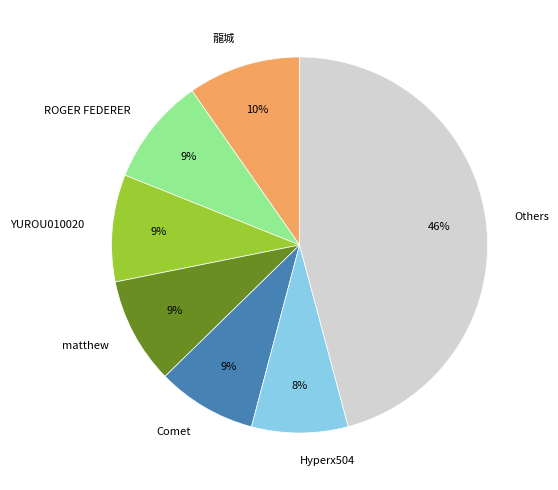

What is the largest slice in the pie chart?

Others